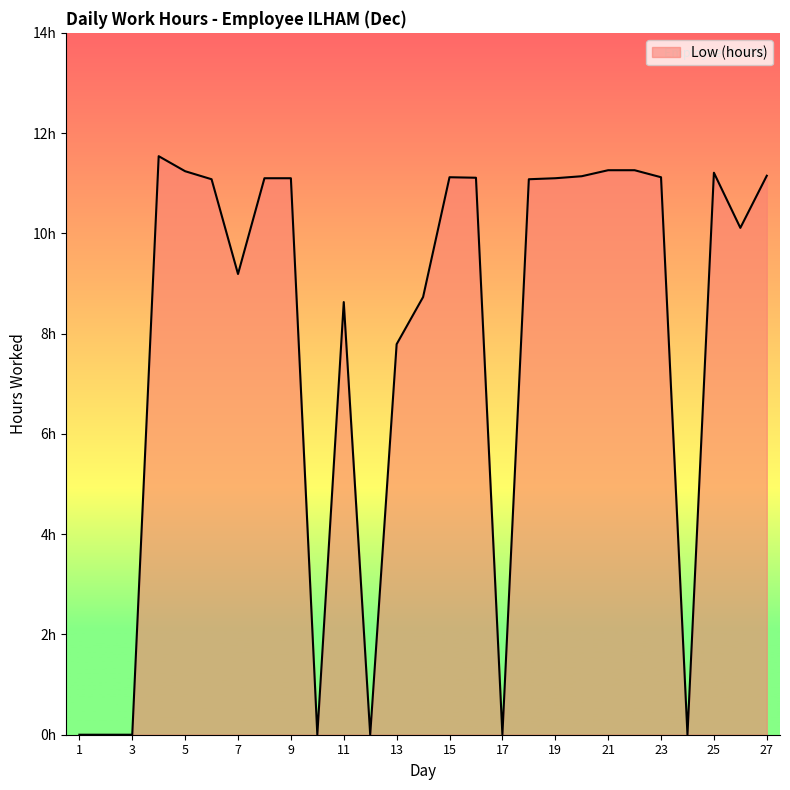

Reading right to left, transcribe all the data shown in this chart.

27=11.2	26=10.1	25=11.2	24=0.0	23=11.1	22=11.3	21=11.3	20=11.1	19=11.1	18=11.1	17=0.0	16=11.1	15=11.1	14=8.7	13=7.8	12=0.0	11=8.6	10=0.0	9=11.1	8=11.1	7=9.2	6=11.1	5=11.2	4=11.5	3=0.0	2=0.0	1=0.0